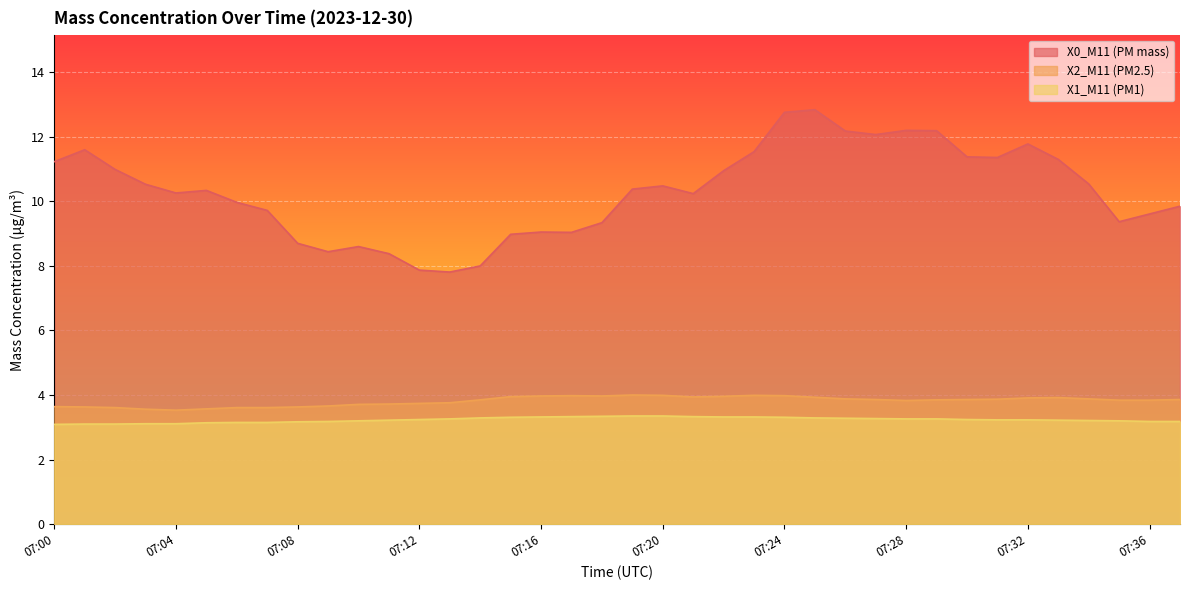

Reading left to right, what are all the values shown in this chart?

X0_M11 (PM mass): 11.2	11.6	11.0	10.5	10.3	10.3	10.0	9.7	8.7	8.4	8.6	8.4	7.9	7.8	8.0	9.0	9.1	9.0	9.3	10.4	10.5	10.2	10.9	11.5	12.8	12.8	12.2	12.1	12.2	12.2	11.4	11.4	11.8	11.3	10.5	9.4	9.6	9.8
X2_M11 (PM2.5): 3.6	3.6	3.6	3.6	3.5	3.6	3.6	3.6	3.6	3.7	3.7	3.7	3.7	3.8	3.9	4.0	4.0	4.0	4.0	4.0	4.0	3.9	4.0	4.0	4.0	3.9	3.9	3.9	3.8	3.9	3.9	3.9	3.9	3.9	3.9	3.8	3.8	3.9
X1_M11 (PM1): 3.1	3.1	3.1	3.1	3.1	3.1	3.1	3.1	3.2	3.2	3.2	3.2	3.2	3.3	3.3	3.3	3.3	3.3	3.3	3.4	3.4	3.3	3.3	3.3	3.3	3.3	3.3	3.3	3.3	3.3	3.2	3.2	3.2	3.2	3.2	3.2	3.2	3.2